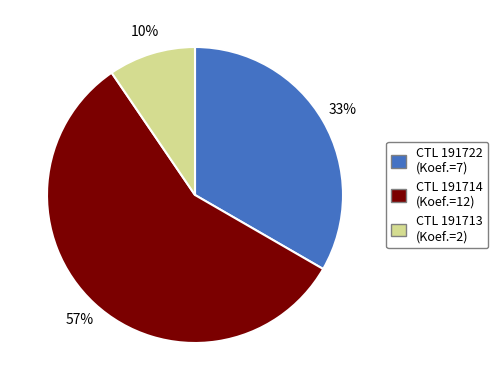

How many slices are in this pie chart?

3